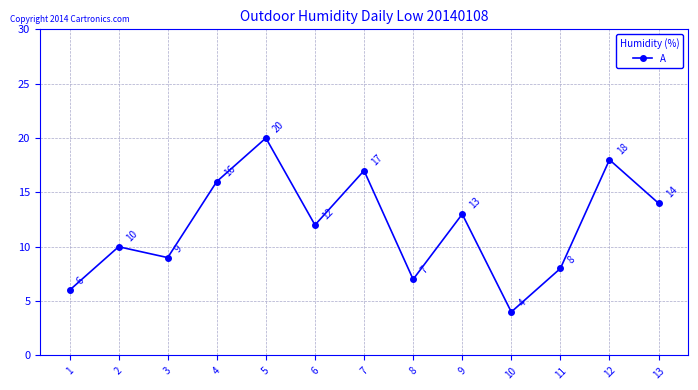

Reading right to left, transcribe all the data shown in this chart.

13=14	12=18	11=8	10=4	9=13	8=7	7=17	6=12	5=20	4=16	3=9	2=10	1=6